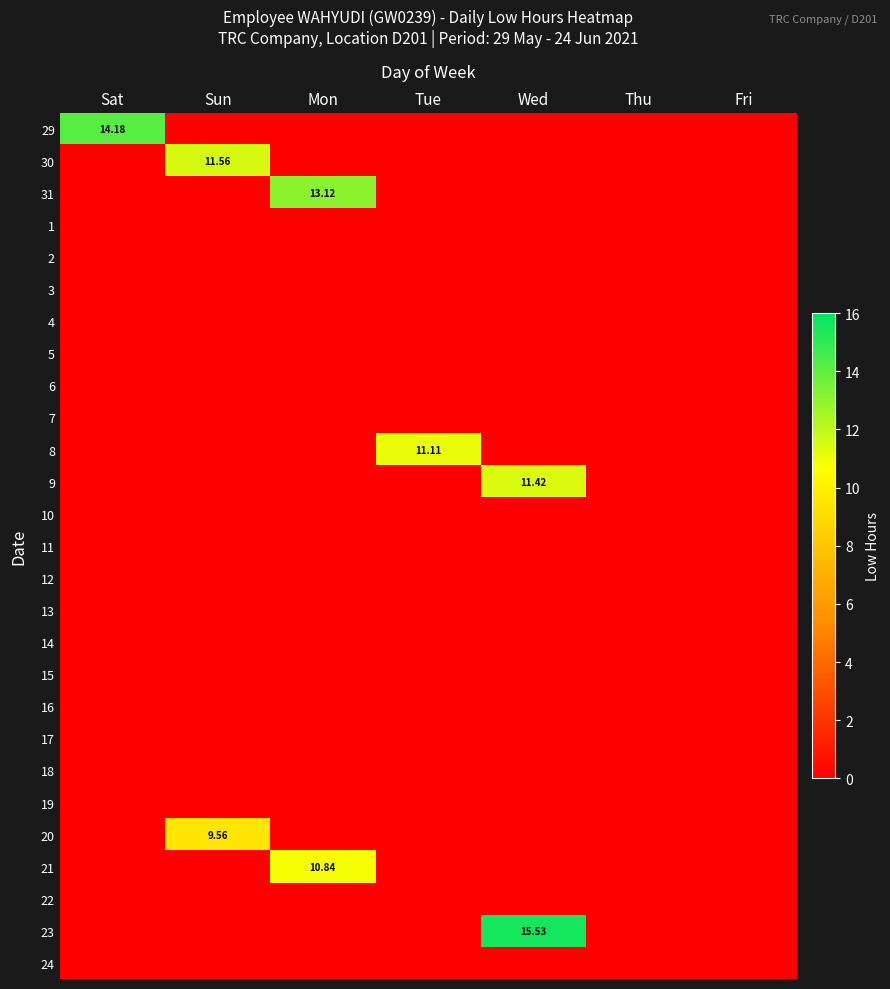

Where is 12 nearest to the value 0?

Sat